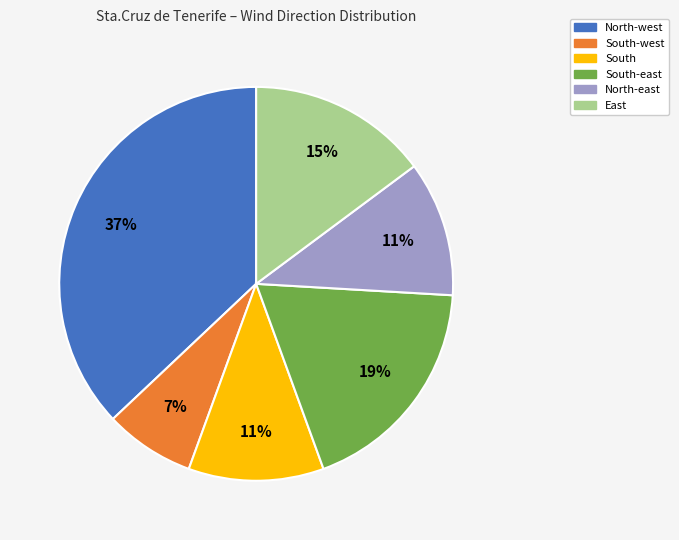

Is there a majority slice in this chart?

No